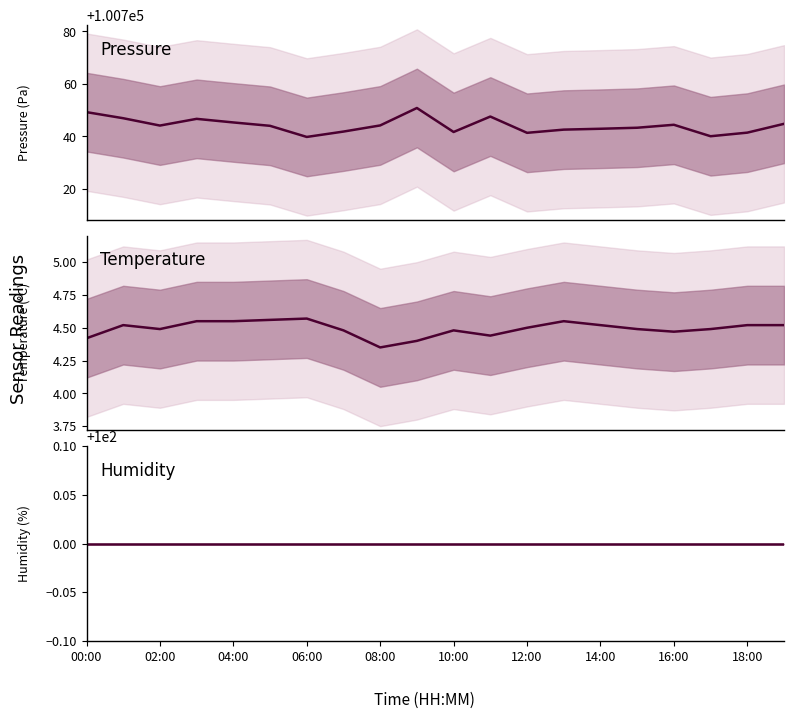

Which series has the widest spread of values?

Pressure